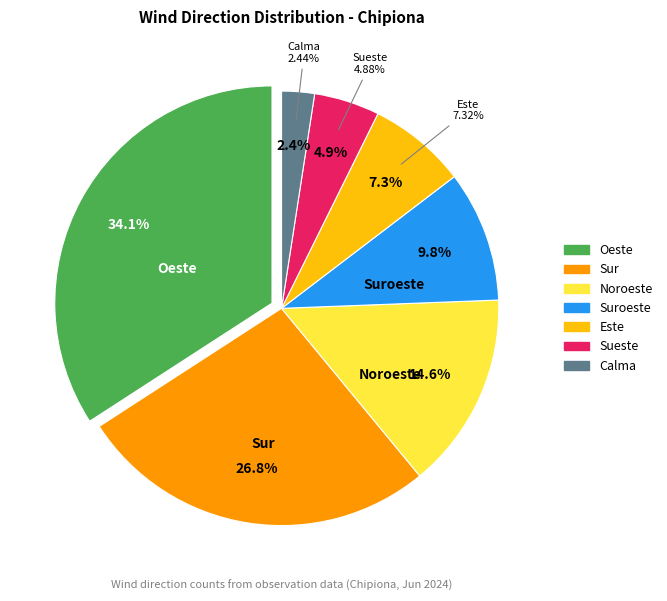

To the nearest percent, what is the average slice percentage?

14%